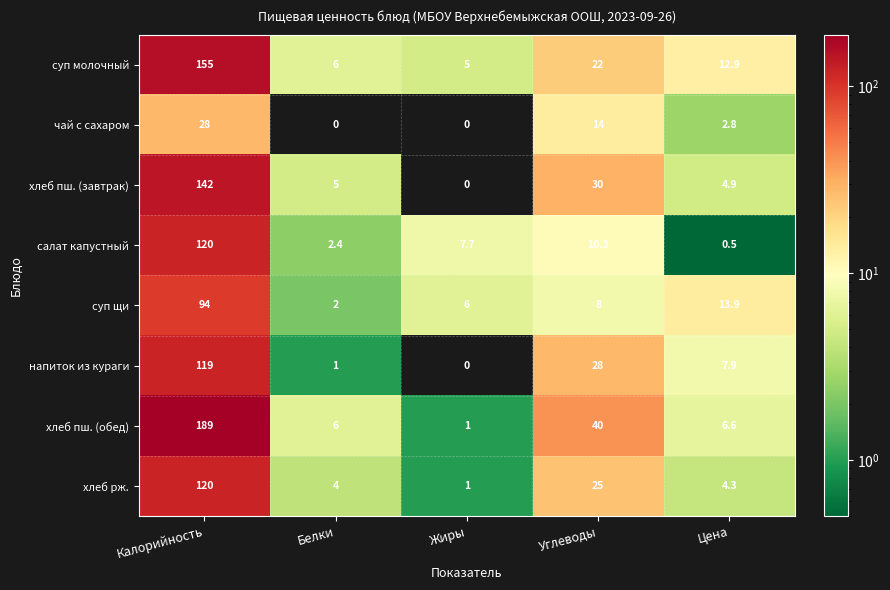

At which label is чай с сахаром closest to 14?

Углеводы